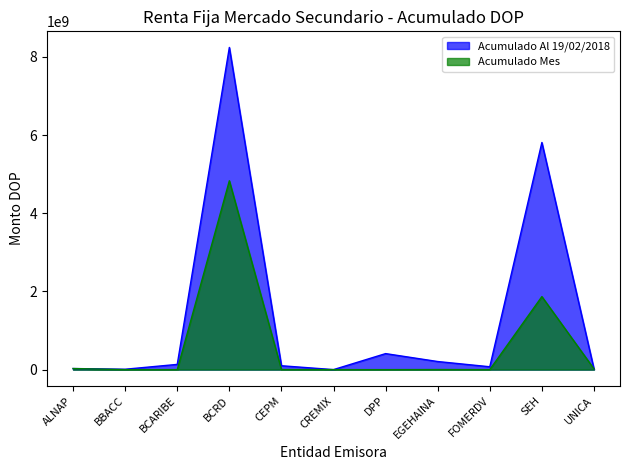

What are all the series names shown in the legend?

Acumulado Al 19/02/2018, Acumulado Mes